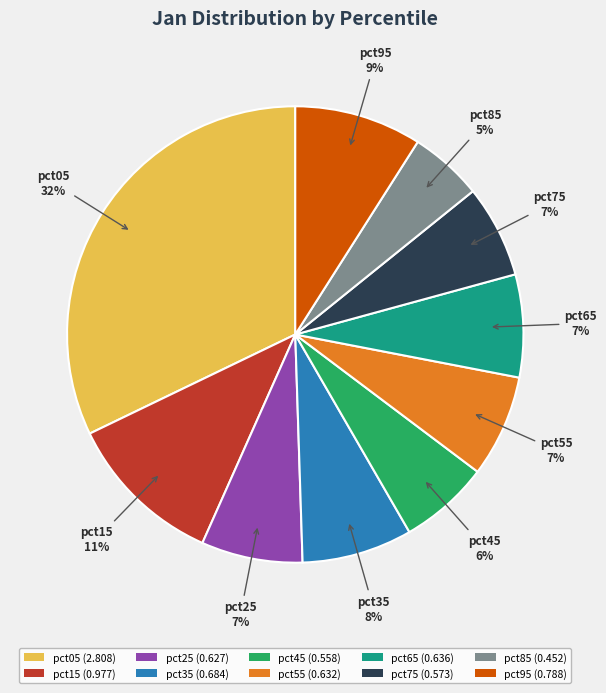

Count the number of slices in the pie.

10